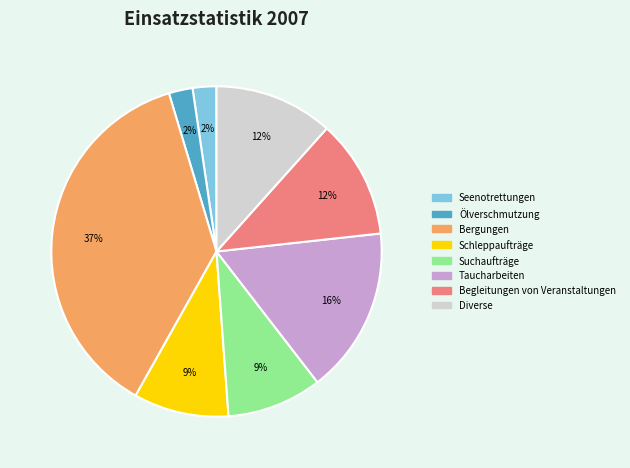

Combined, do Ölverschmutzung and Taucharbeiten account for over 50%?

No